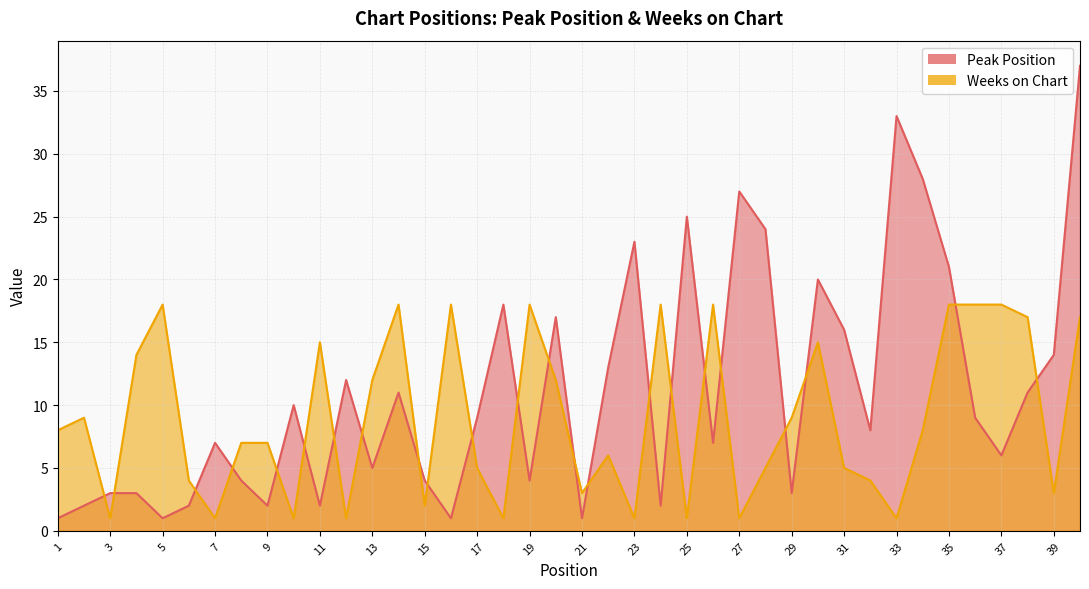

What is the total value across all series at 34?

36